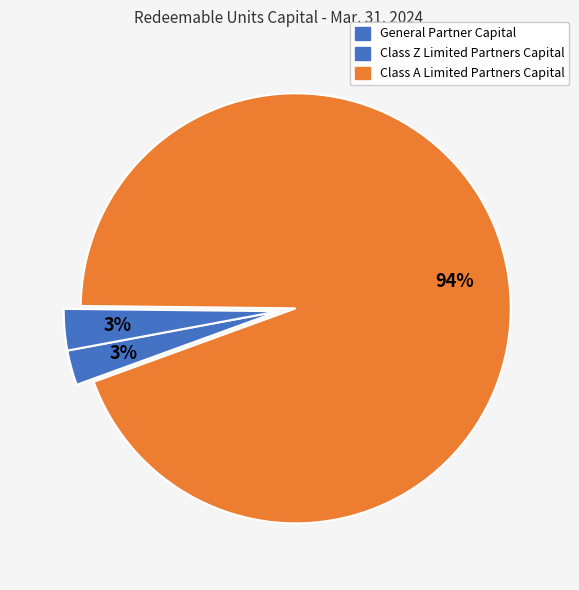

To the nearest percent, what portion does Class Z Limited Partners Capital represent?

3%